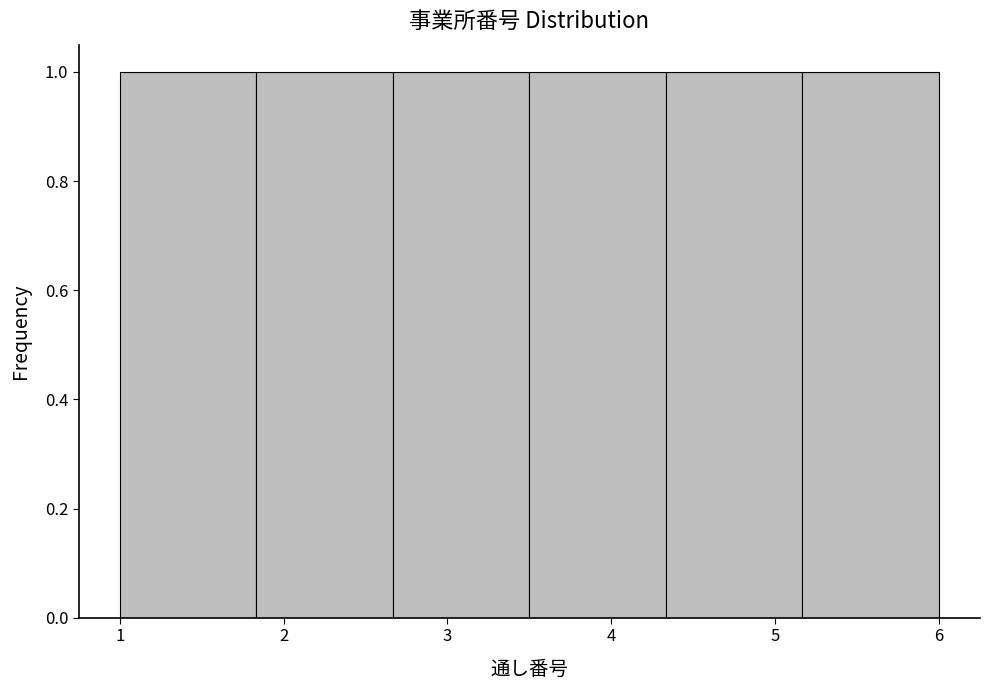

How tall is the bar that spans 1.8 to 2.7 on the x-axis? Neither the bar edges nor the heights are printed on the chart, so give them approximately, as read against the axes.

1